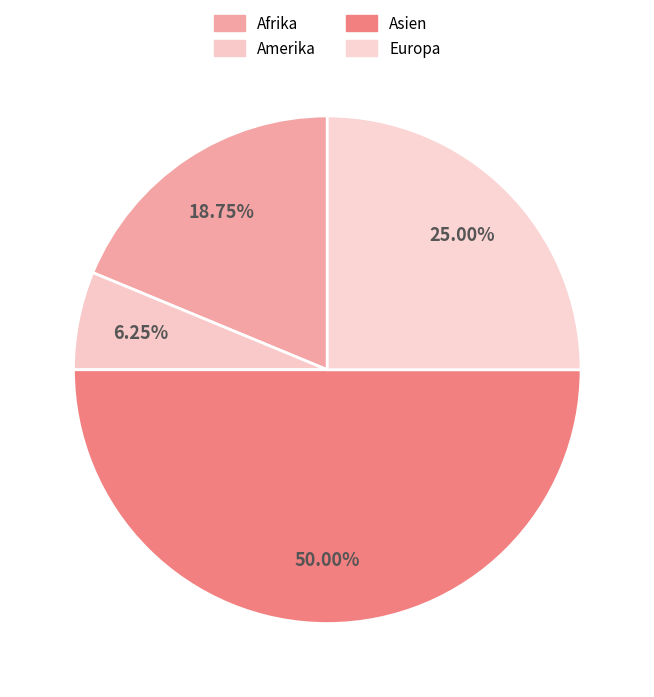

Rank the categories by value from lowest to highest.

Amerika, Afrika, Europa, Asien